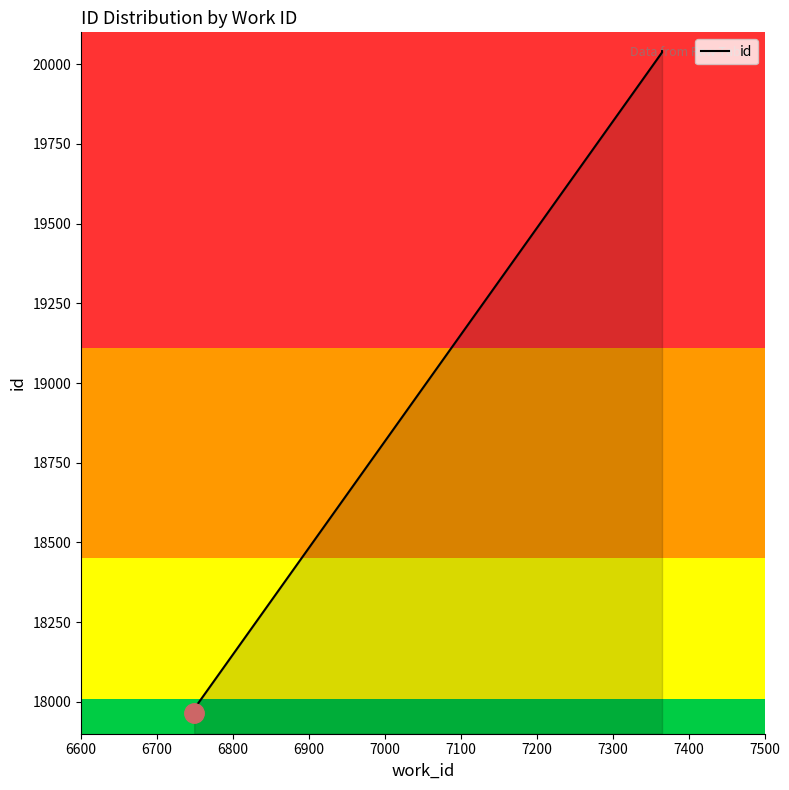

What is the sum of all values?

187984